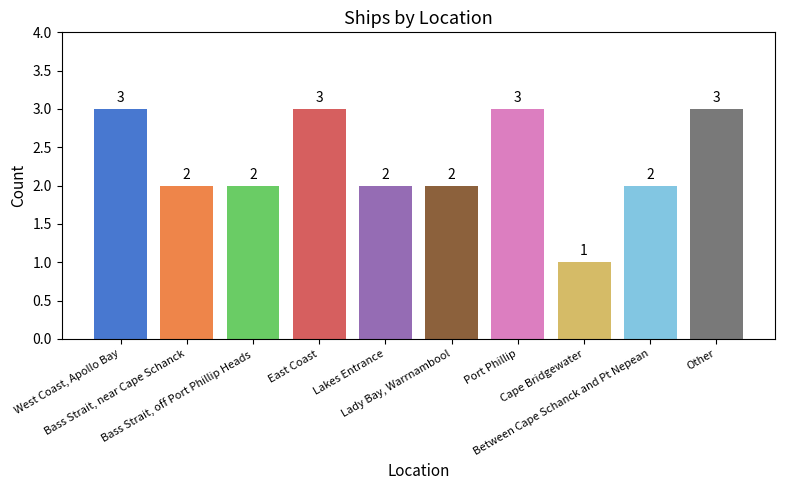

True or false: the data shows 1 at Bass Strait, off Port Phillip Heads.

False